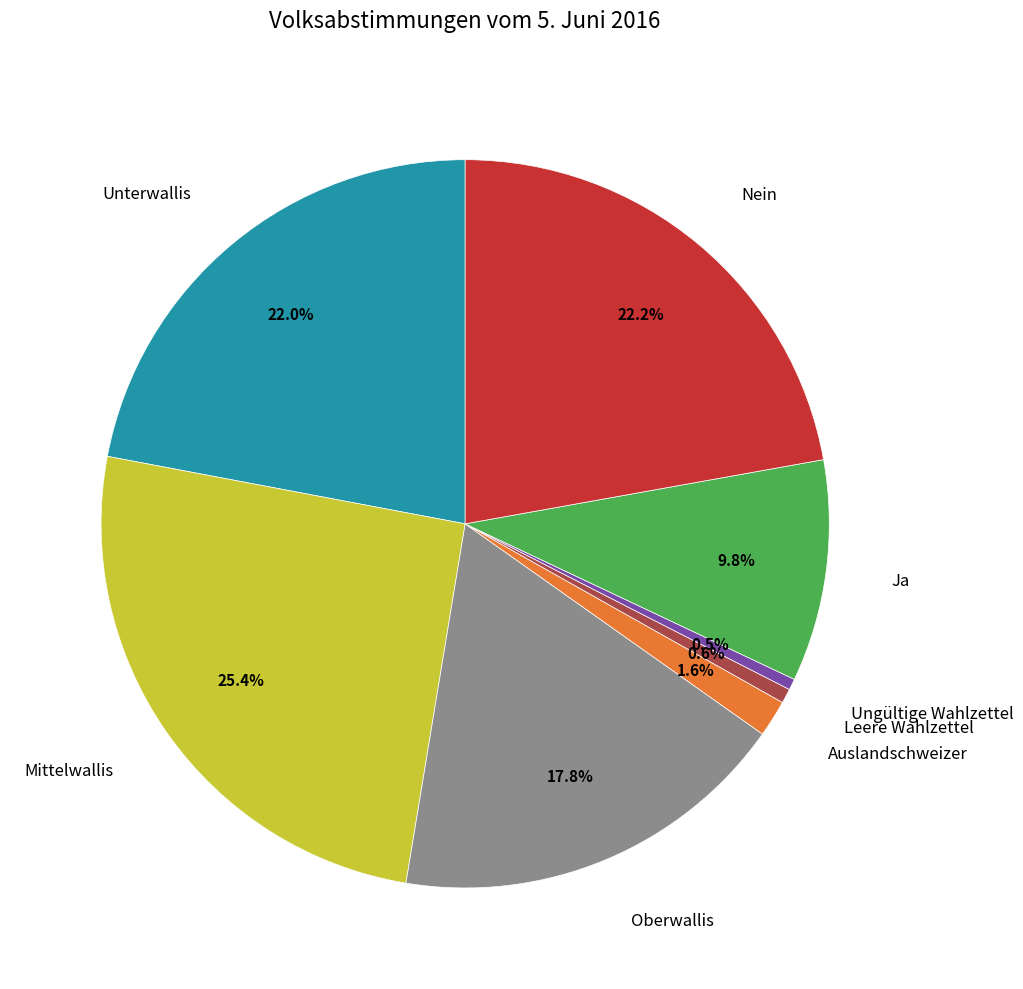

Which slice is the largest?

Mittelwallis